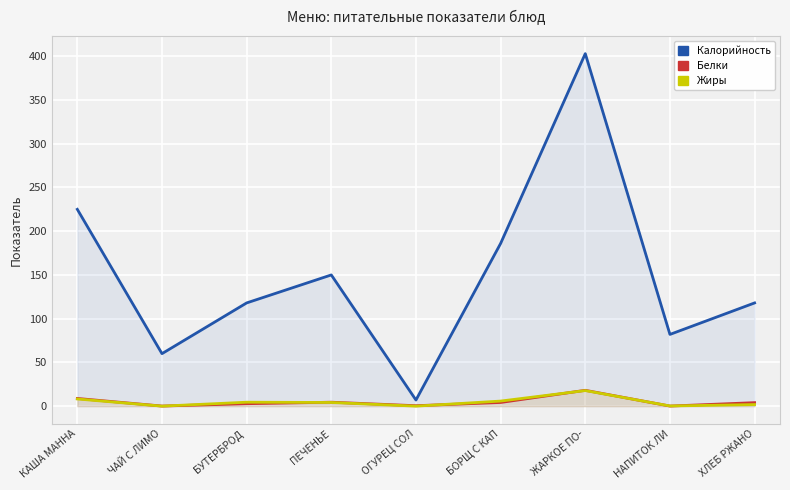

Rank the series at НАПИТОК ЛИ from lowest to highest value.

Белки, Жиры, Калорийность